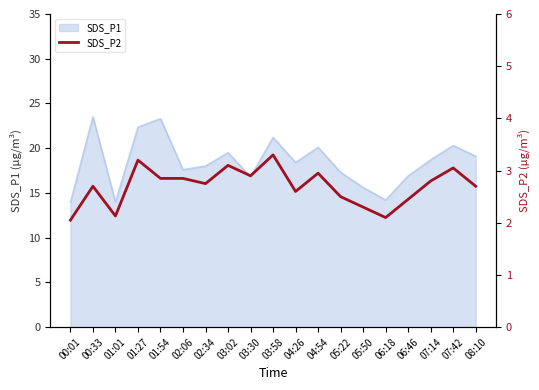

True or false: the data shows 3.0 at 04:54.

True